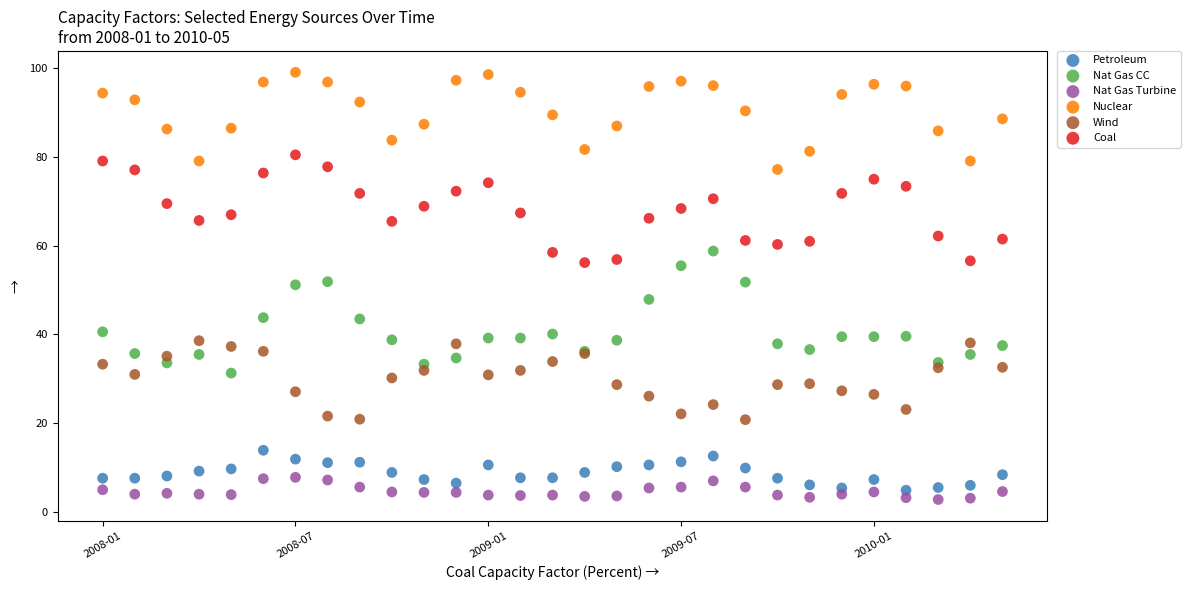

Which series reaches the maximum Y coordinate?

Nuclear